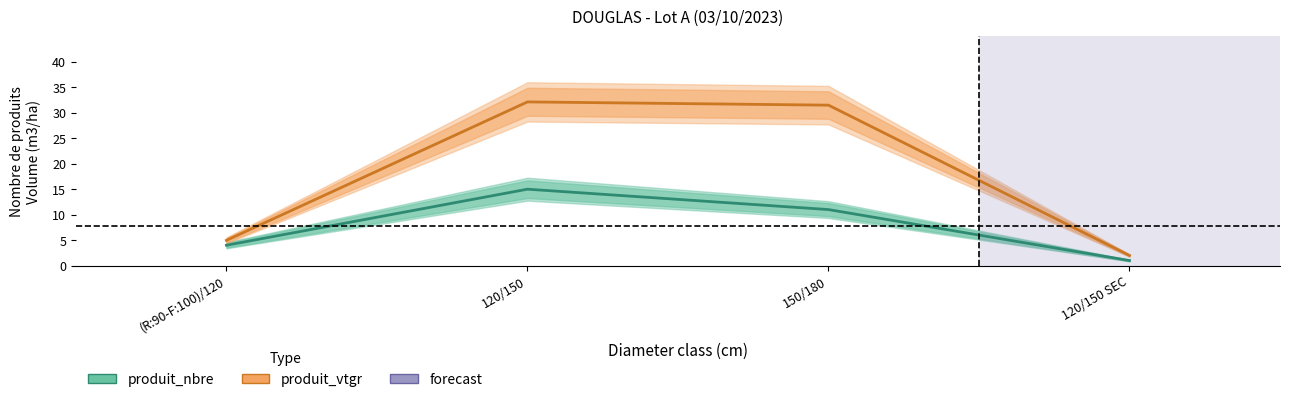

The produit_vtgr series shows 31.5 at 150/180. True or false?

True